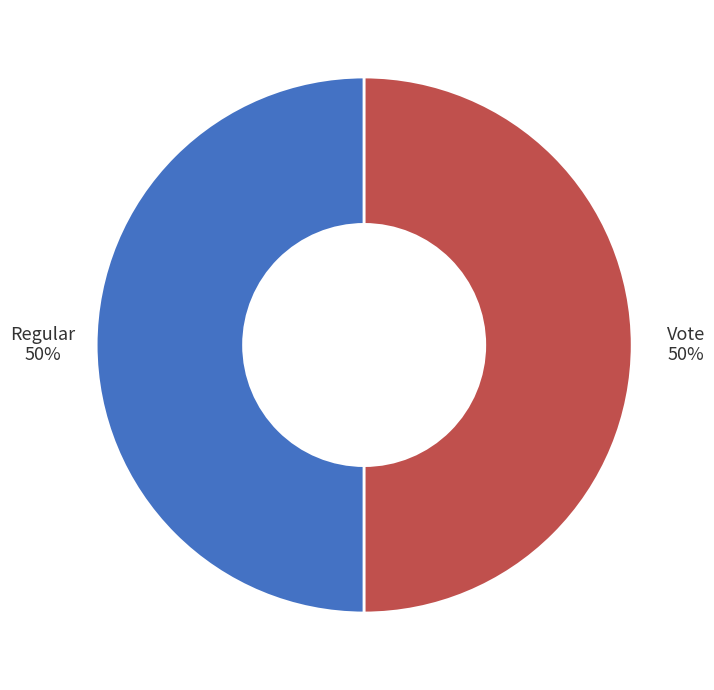

Approximately how many times larger is the value at Regular compared to Vote?

1.0